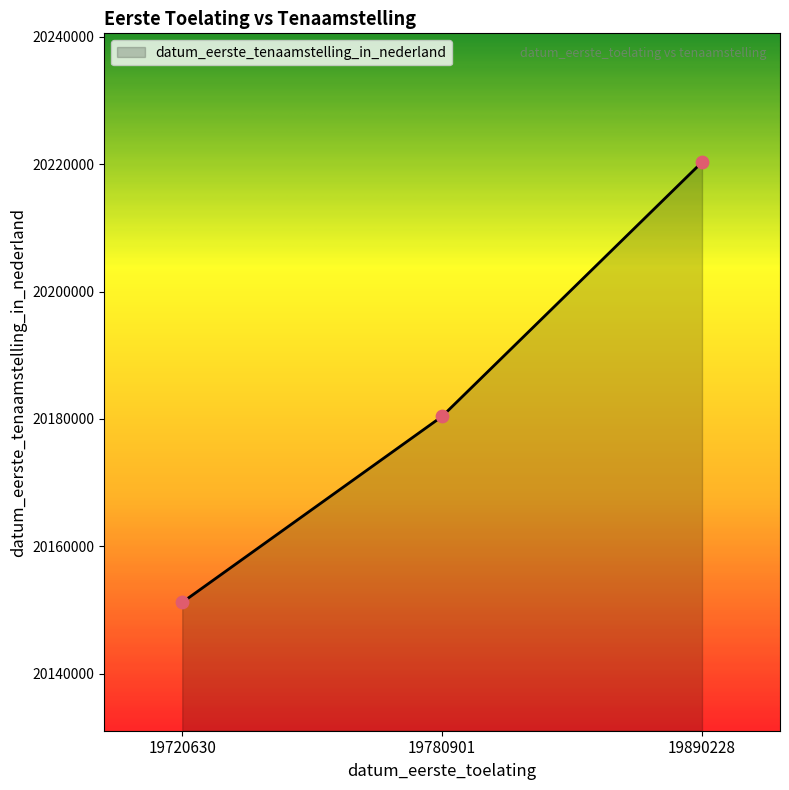

What is the ratio of the value at 19780901 to the value at 19890228?

1.0